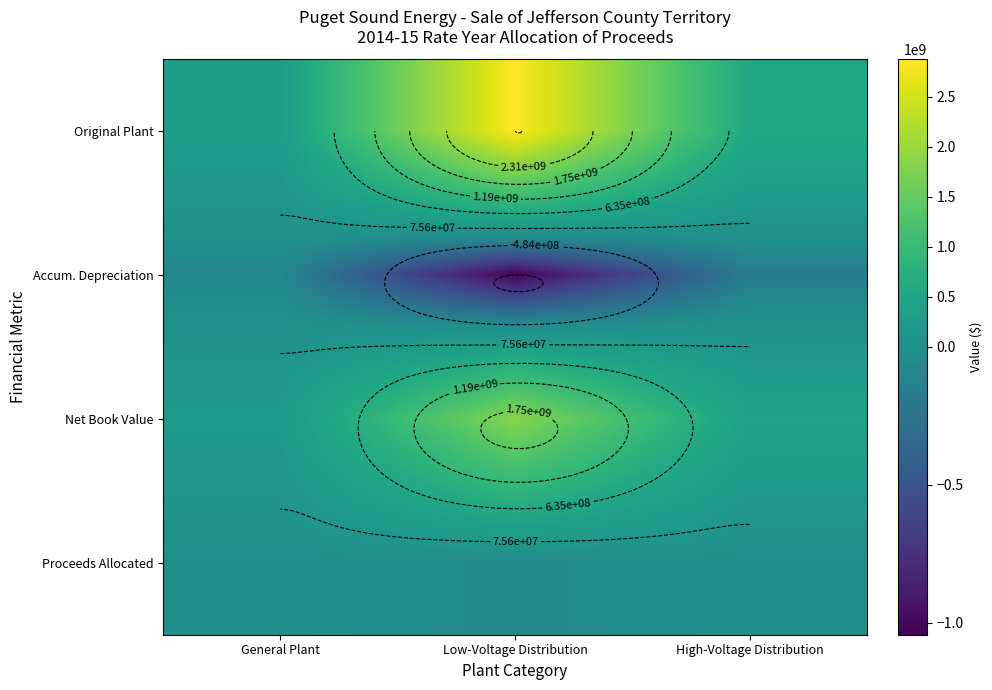

How many values in the Original Plant series exceed 582841970?

2